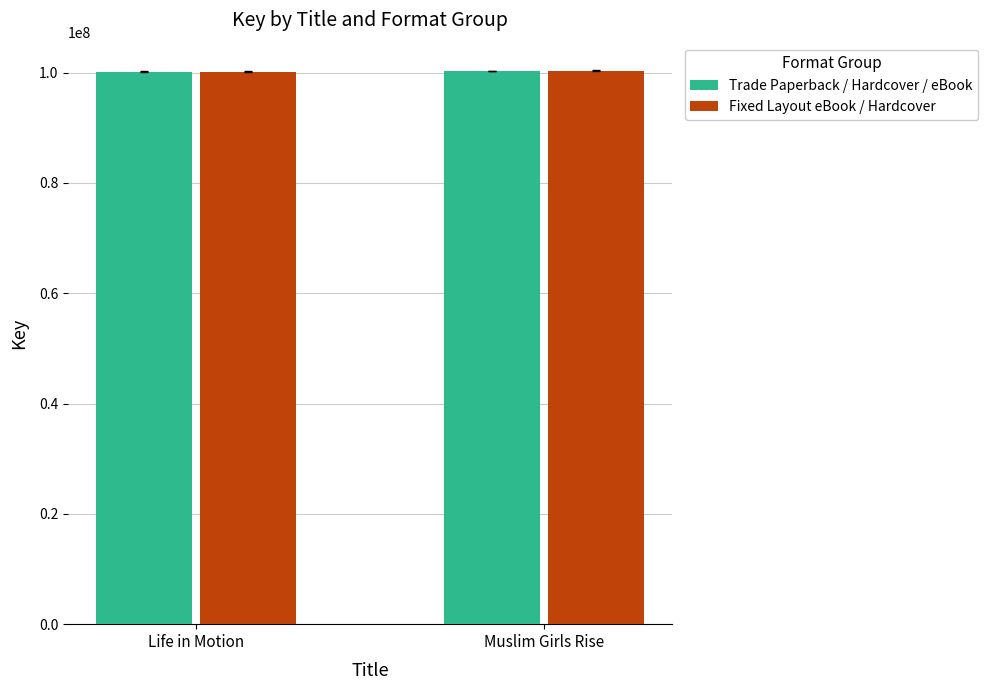

Does the chart contain stacked bars?

No